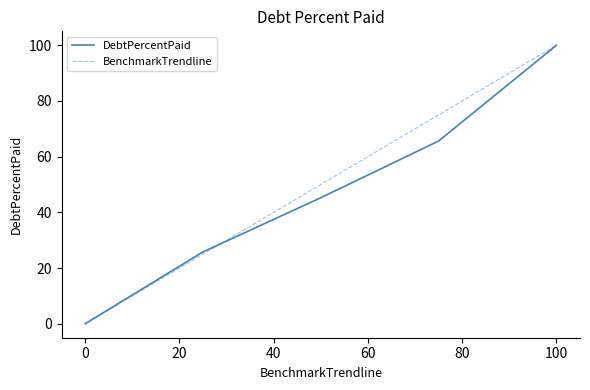

What is the maximum value for BenchmarkTrendline?

100.0